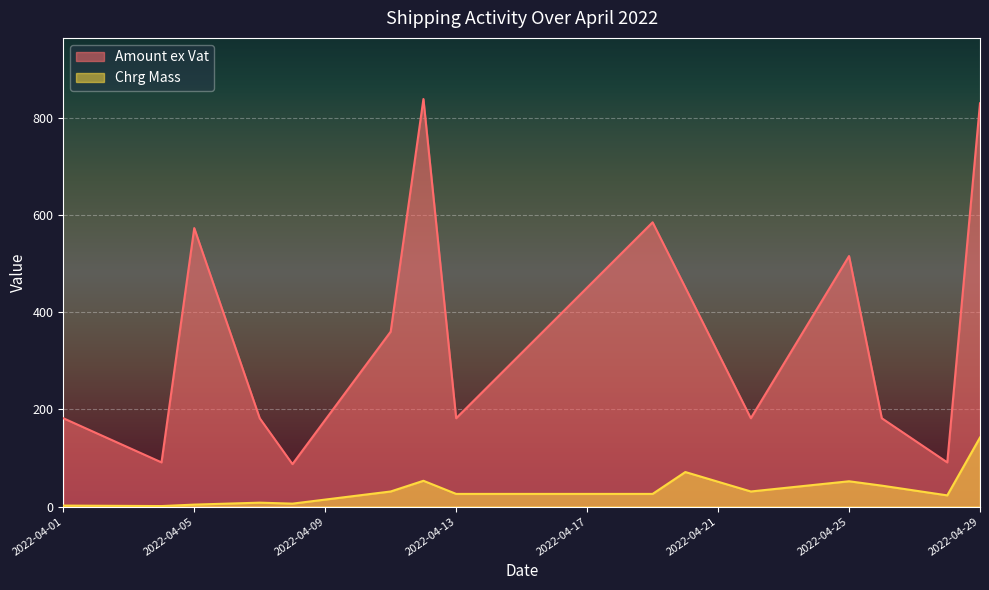

What is the highest value of the Amount ex Vat series?

838.3